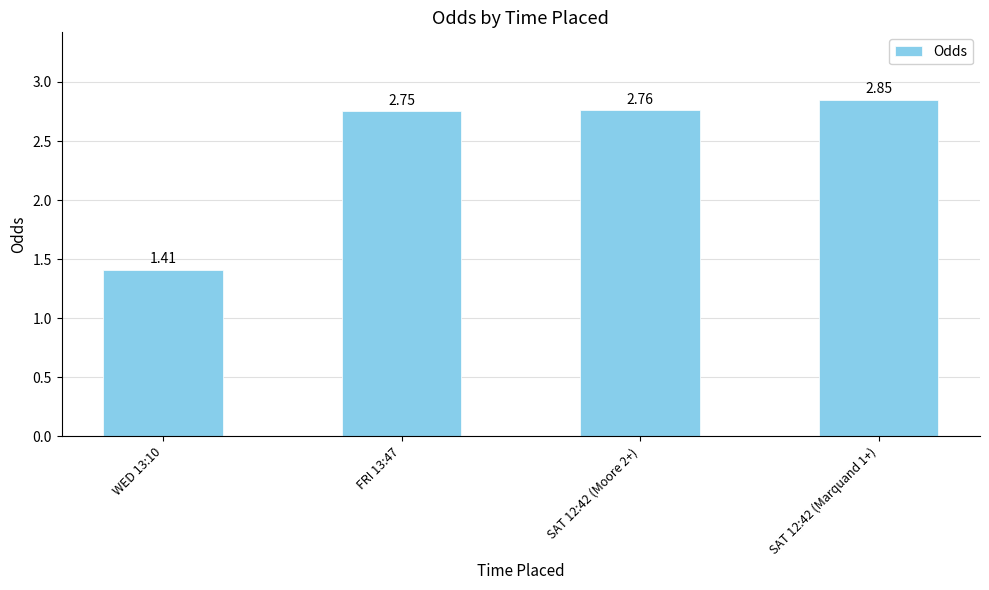

What is the sum of all values?

9.8